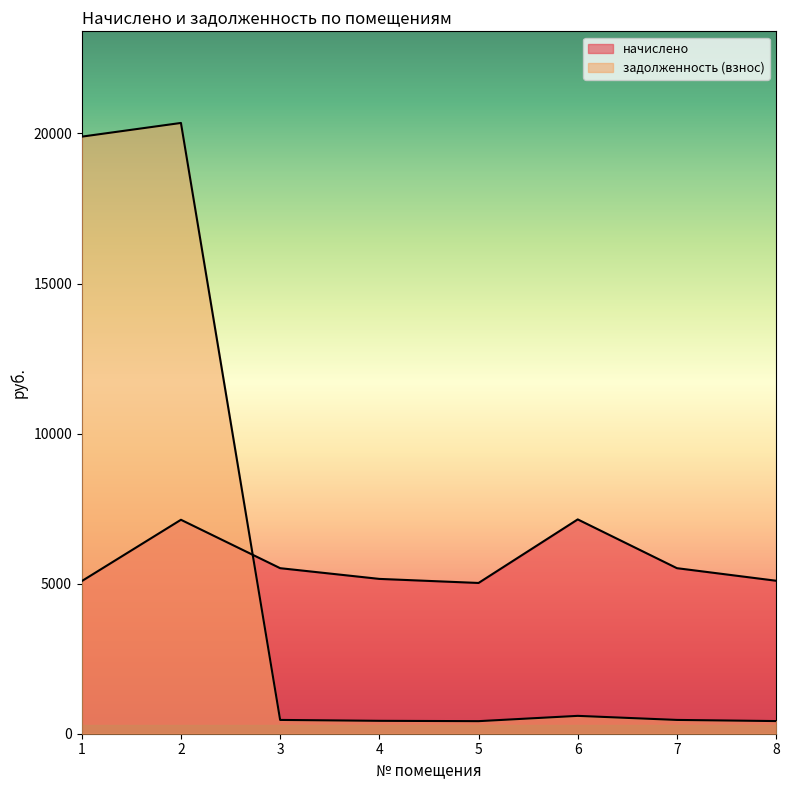

Reading left to right, transcribe all the data shown in this chart.

начислено: 1=5084.9	2=7128.6	3=5515.8	4=5158.7	5=5023.3	6=7141.0	7=5515.8	8=5097.1
задолженность (взнос): 1=19894.3	2=20350.6	3=459.6	4=429.9	5=418.6	6=595.1	7=459.6	8=421.5